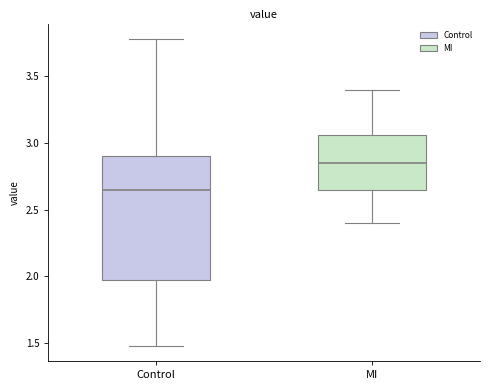

Which box's median line is the highest?

MI